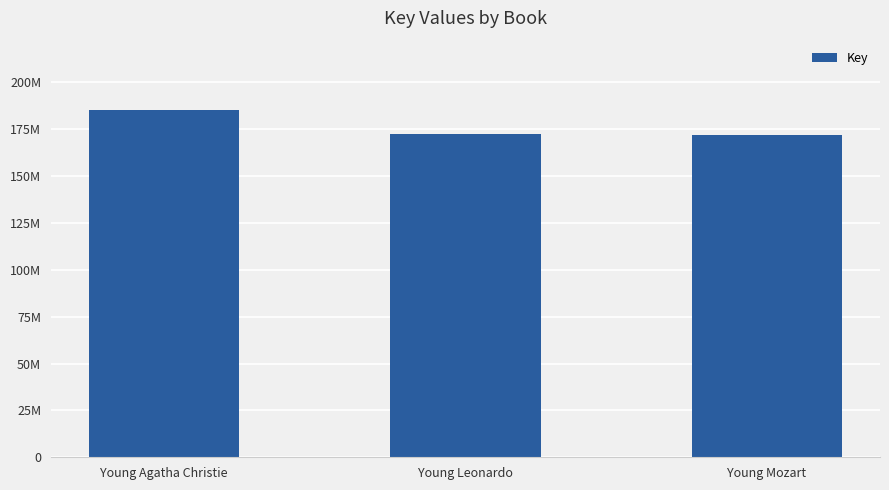

List the labels in order of value, smallest first.

Young Mozart, Young Leonardo, Young Agatha Christie